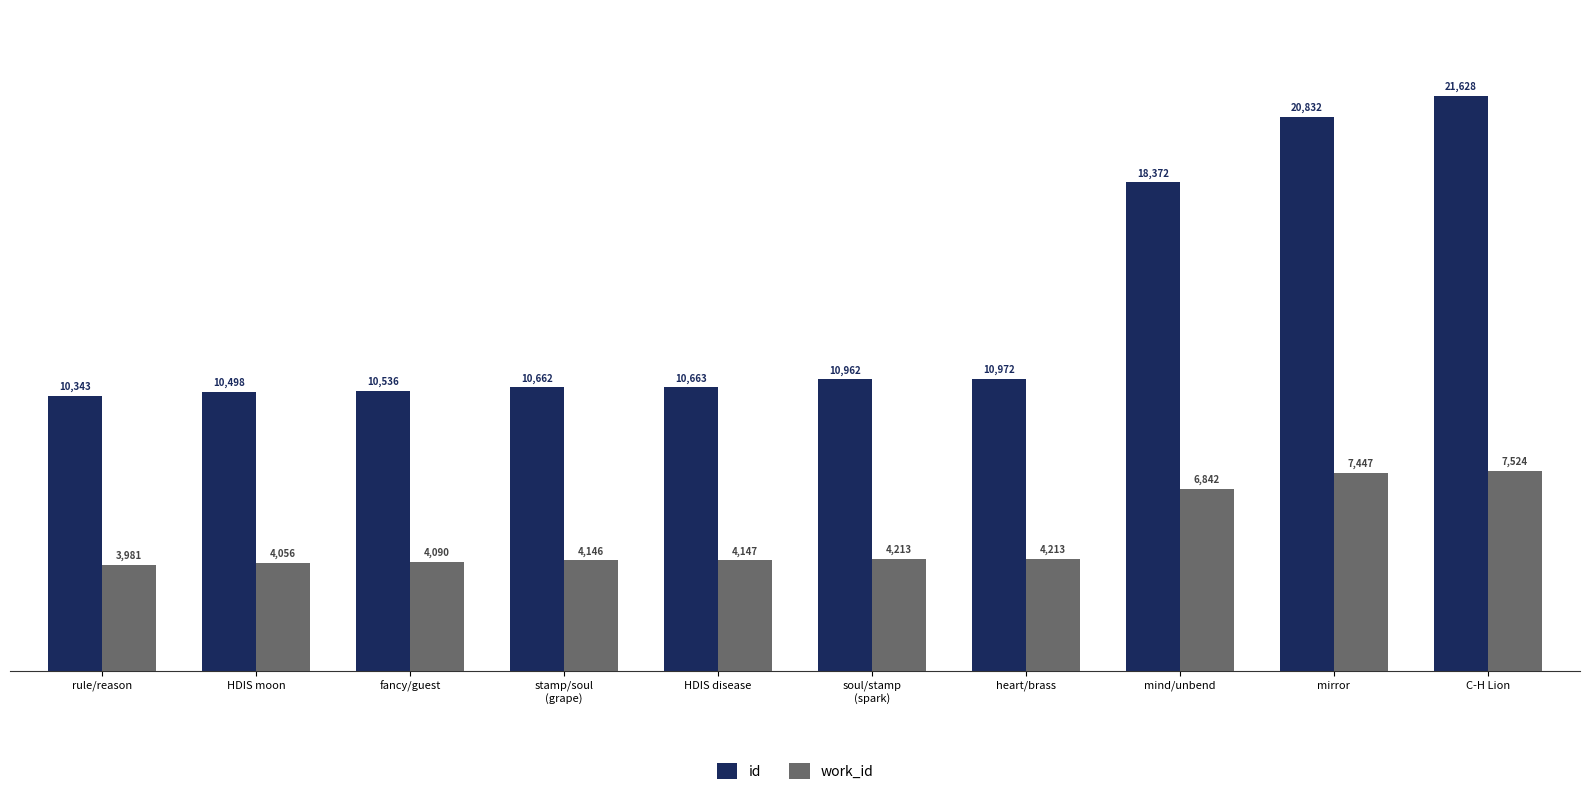

Reading right to left, what are all the values shown in this chart?

id: C-H Lion=21628	mirror=20832	mind/unbend=18372	heart/brass=10972	soul/stamp
(spark)=10962	HDIS disease=10663	stamp/soul
(grape)=10662	fancy/guest=10536	HDIS moon=10498	rule/reason=10343
work_id: C-H Lion=7524	mirror=7447	mind/unbend=6842	heart/brass=4213	soul/stamp
(spark)=4213	HDIS disease=4147	stamp/soul
(grape)=4146	fancy/guest=4090	HDIS moon=4056	rule/reason=3981